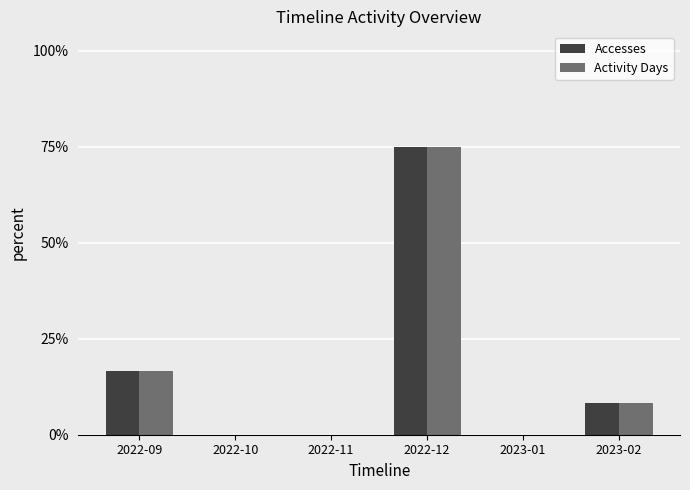

How many data points in Activity Days are above 8?

3